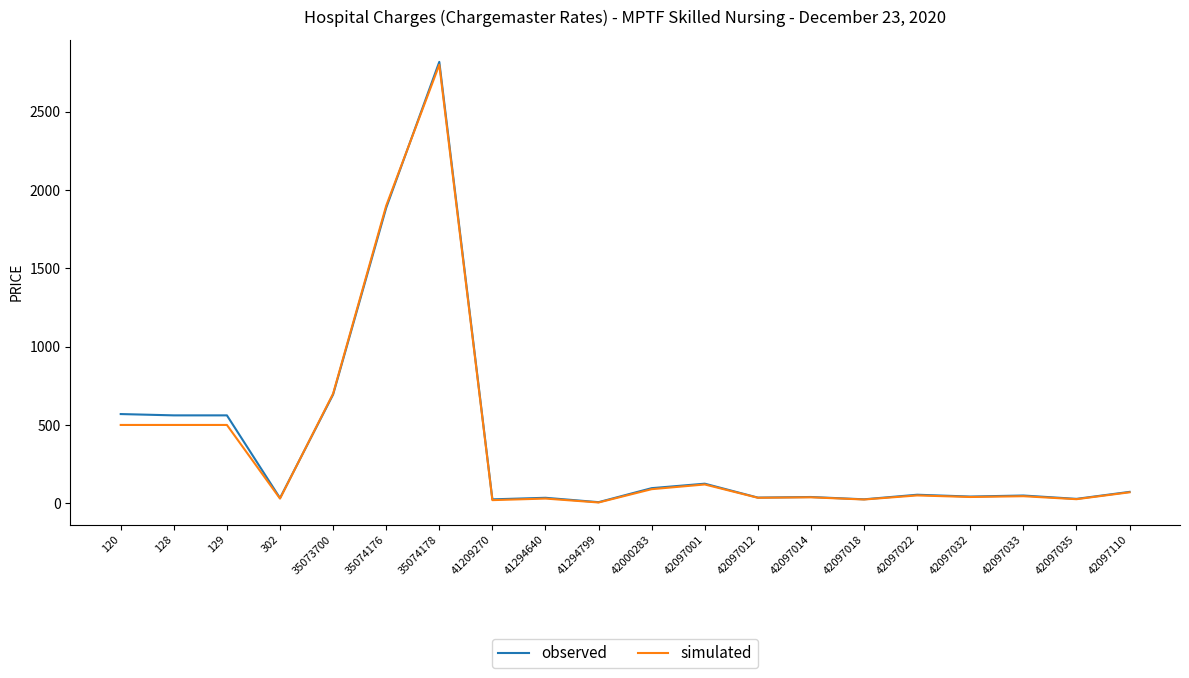

Is it true that simulated equals 30.0 at 41294640?

True